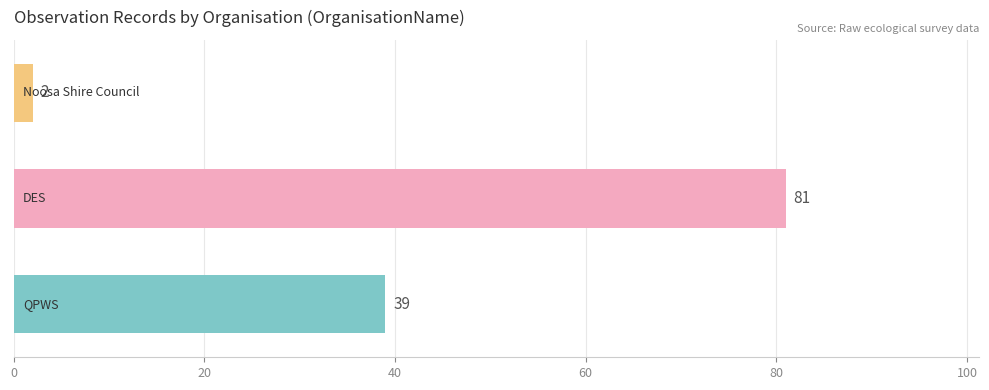

What is the greatest value displayed?

81